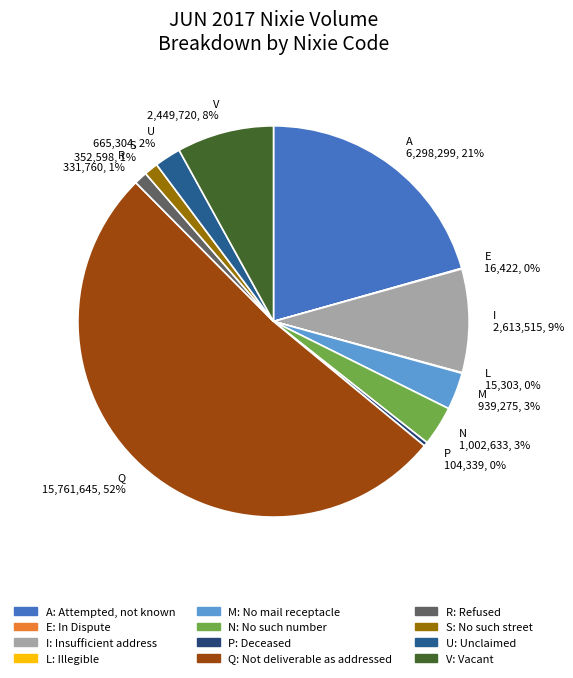

Which category accounts for the majority?

Q